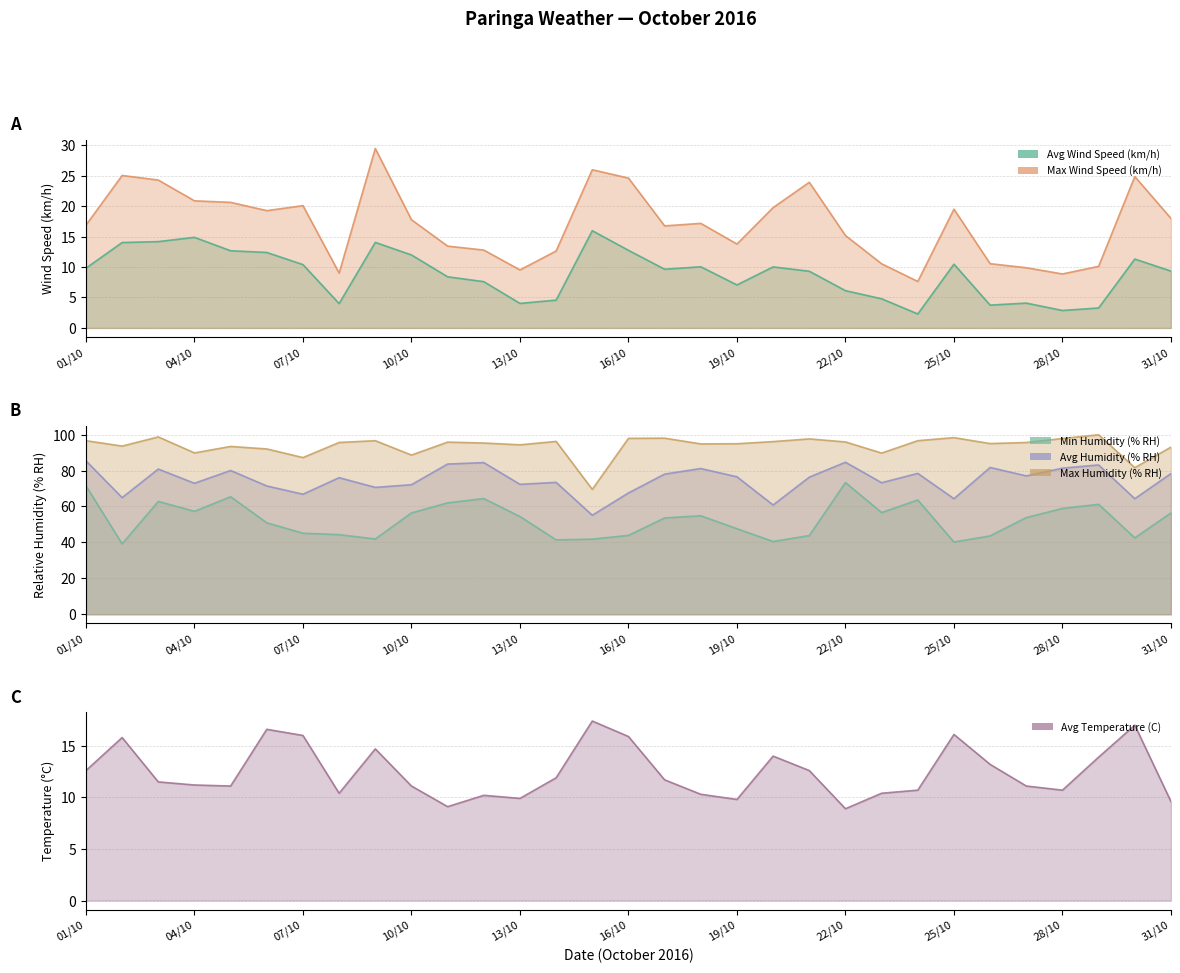

Reading left to right, what are all the values shown in this chart?

Avg Wind Speed (km/h): 01/10=9.8	02/10=14.0	03/10=14.2	04/10=14.9	05/10=12.7	06/10=12.4	07/10=10.4	08/10=4.0	09/10=14.0	10/10=12.0	11/10=8.4	12/10=7.6	13/10=4.0	14/10=4.6	15/10=16.0	16/10=12.7	17/10=9.6	18/10=10.0	19/10=7.1	20/10=10.0	21/10=9.3	22/10=6.1	23/10=4.8	24/10=2.3	25/10=10.5	26/10=3.8	27/10=4.1	28/10=2.9	29/10=3.3	30/10=11.3	31/10=9.3
Max Wind Speed (km/h): 01/10=16.9	02/10=25.0	03/10=24.3	04/10=20.9	05/10=20.6	06/10=19.2	07/10=20.1	08/10=9.0	09/10=29.4	10/10=17.8	11/10=13.4	12/10=12.8	13/10=9.5	14/10=12.6	15/10=26.0	16/10=24.6	17/10=16.8	18/10=17.2	19/10=13.8	20/10=19.8	21/10=23.9	22/10=15.2	23/10=10.5	24/10=7.6	25/10=19.5	26/10=10.6	27/10=9.9	28/10=8.9	29/10=10.1	30/10=24.8	31/10=18.0
Avg Humidity (% RH): 01/10=85.4	02/10=64.9	03/10=80.8	04/10=72.9	05/10=80.0	06/10=71.4	07/10=66.8	08/10=76.0	09/10=70.6	10/10=72.1	11/10=83.6	12/10=84.4	13/10=72.3	14/10=73.4	15/10=55.1	16/10=67.5	17/10=78.0	18/10=81.1	19/10=76.5	20/10=60.8	21/10=76.3	22/10=84.6	23/10=73.2	24/10=78.4	25/10=64.3	26/10=81.7	27/10=77.0	28/10=81.3	29/10=83.1	30/10=64.3	31/10=78.3
Min Humidity (% RH): 01/10=71.5	02/10=39.2	03/10=62.8	04/10=57.3	05/10=65.4	06/10=50.9	07/10=45.1	08/10=44.3	09/10=41.9	10/10=56.4	11/10=62.0	12/10=64.4	13/10=54.4	14/10=41.4	15/10=41.8	16/10=43.9	17/10=53.6	18/10=54.8	19/10=47.6	20/10=40.5	21/10=43.8	22/10=73.3	23/10=56.6	24/10=63.6	25/10=40.2	26/10=43.6	27/10=53.8	28/10=58.9	29/10=61.2	30/10=42.5	31/10=56.4
Max Humidity (% RH): 01/10=96.6	02/10=93.6	03/10=98.7	04/10=89.8	05/10=93.4	06/10=92.0	07/10=87.2	08/10=95.6	09/10=96.6	10/10=88.6	11/10=95.8	12/10=95.3	13/10=94.3	14/10=96.2	15/10=69.5	16/10=97.9	17/10=98.0	18/10=94.8	19/10=94.9	20/10=96.1	21/10=97.6	22/10=95.9	23/10=89.7	24/10=96.6	25/10=98.3	26/10=95.0	27/10=95.6	28/10=97.8	29/10=99.9	30/10=81.6	31/10=93.0
Avg Temperature (C): 01/10=12.6	02/10=15.8	03/10=11.5	04/10=11.2	05/10=11.1	06/10=16.6	07/10=16.0	08/10=10.4	09/10=14.7	10/10=11.1	11/10=9.1	12/10=10.2	13/10=9.9	14/10=11.9	15/10=17.4	16/10=15.9	17/10=11.7	18/10=10.3	19/10=9.8	20/10=14.0	21/10=12.6	22/10=8.9	23/10=10.4	24/10=10.7	25/10=16.1	26/10=13.2	27/10=11.1	28/10=10.7	29/10=13.9	30/10=17.0	31/10=9.6